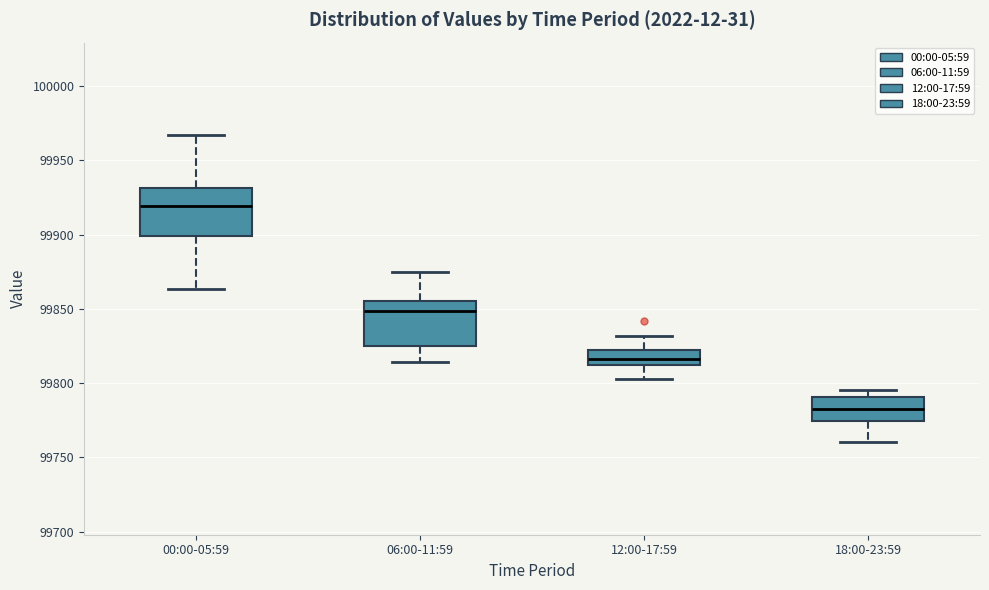

Which box's median line is the lowest?

18:00-23:59